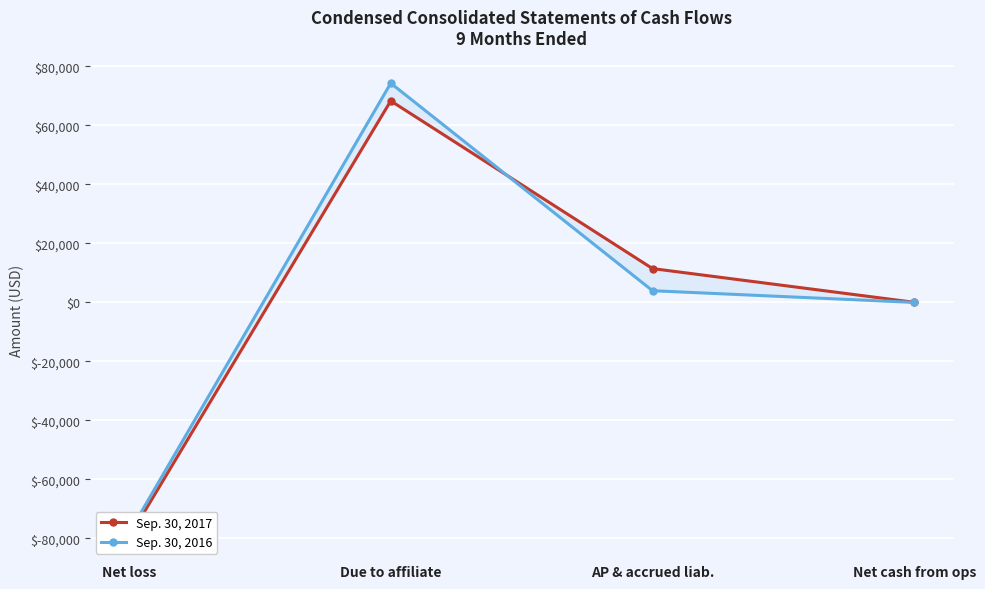

What position from the left is Due to affiliate?

2